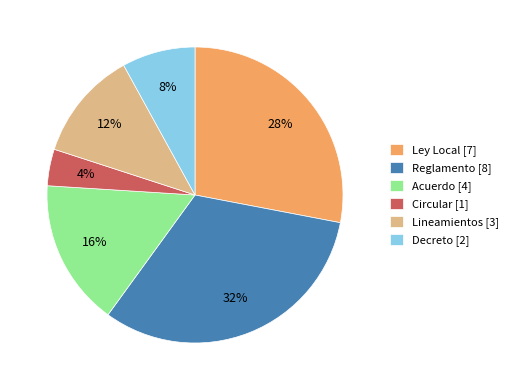

How many segments does this pie chart have?

6